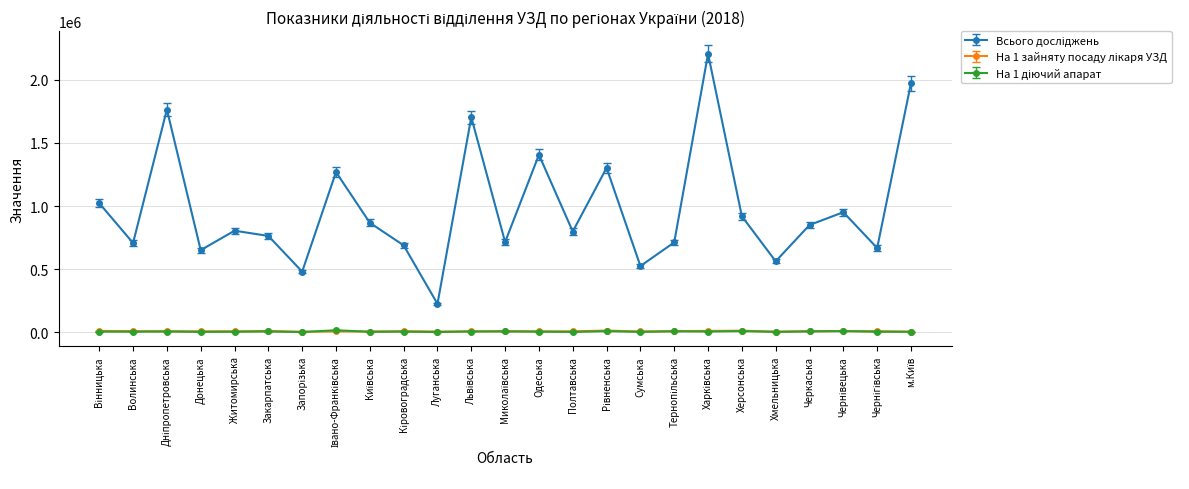

What is the greatest value displayed?

2205407